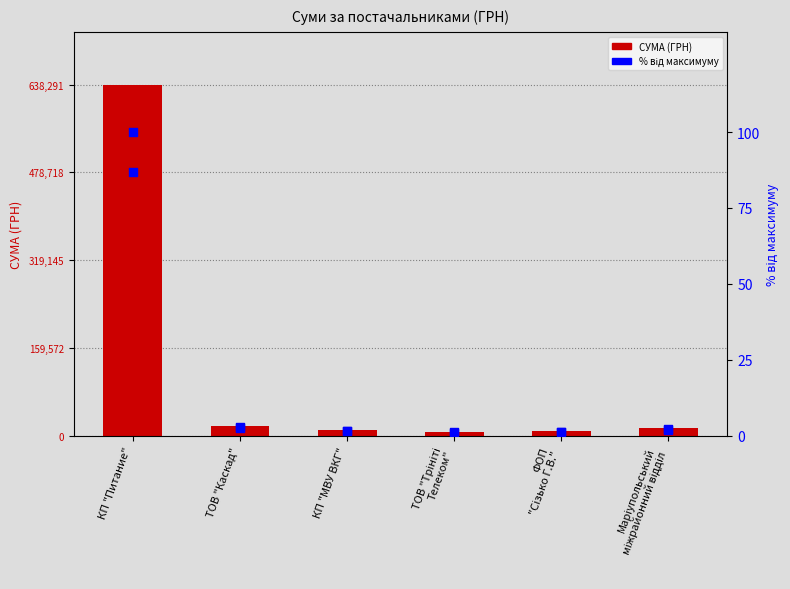

At which category is the sum across all series the highest?

КП "Питание"